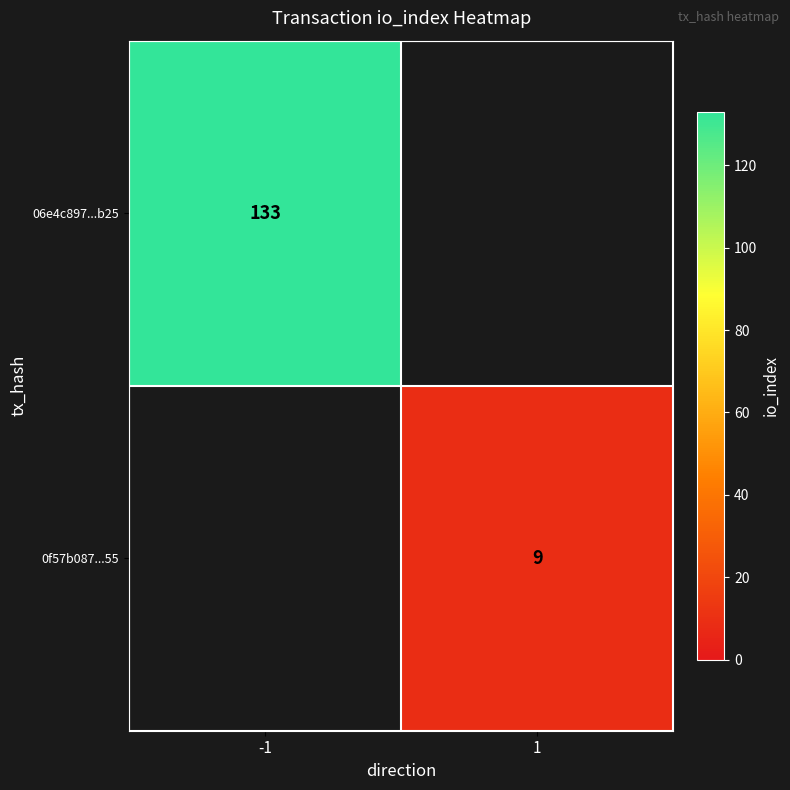

Count the number of data series in this chart.

2